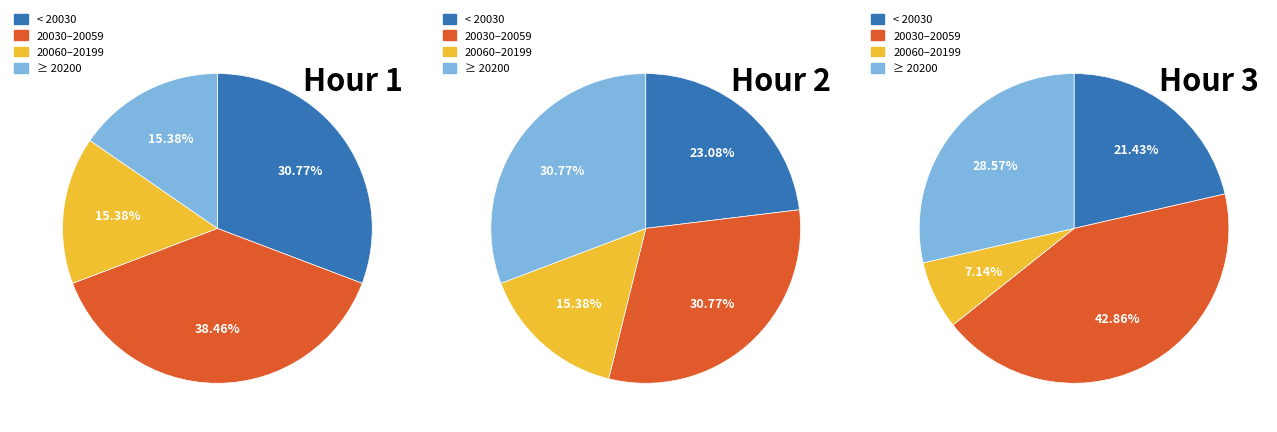

Does any single category account for the majority?

No